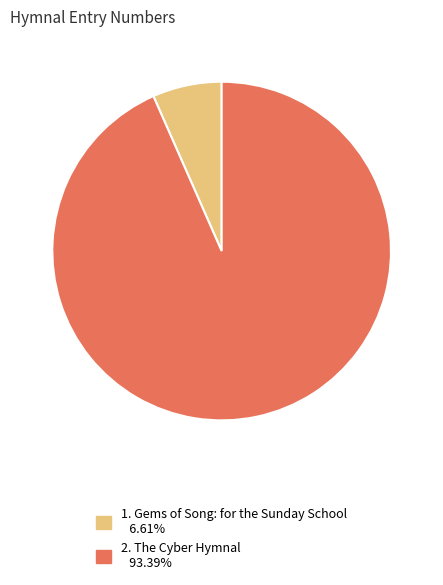

Approximately how many times larger is the value at 2. The Cyber Hymnal 93.39% compared to 1. Gems of Song: for the Sunday School 6.61%?

14.1